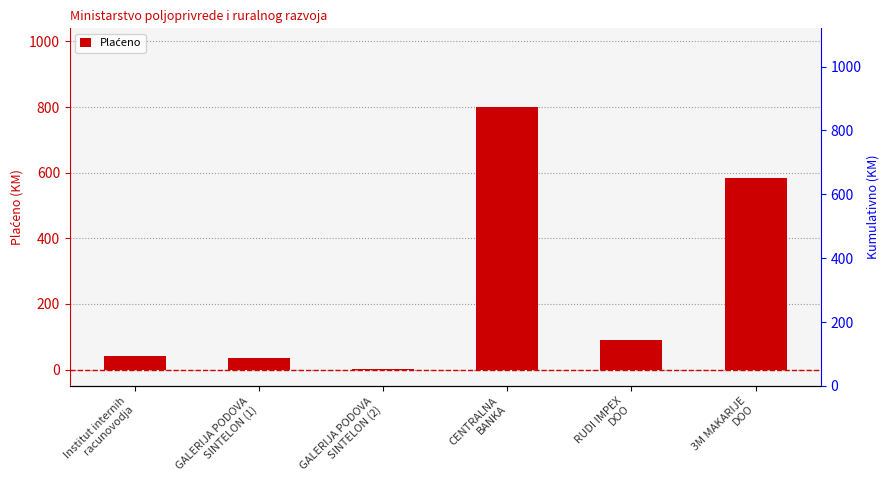

What is the smallest value displayed?

2.7